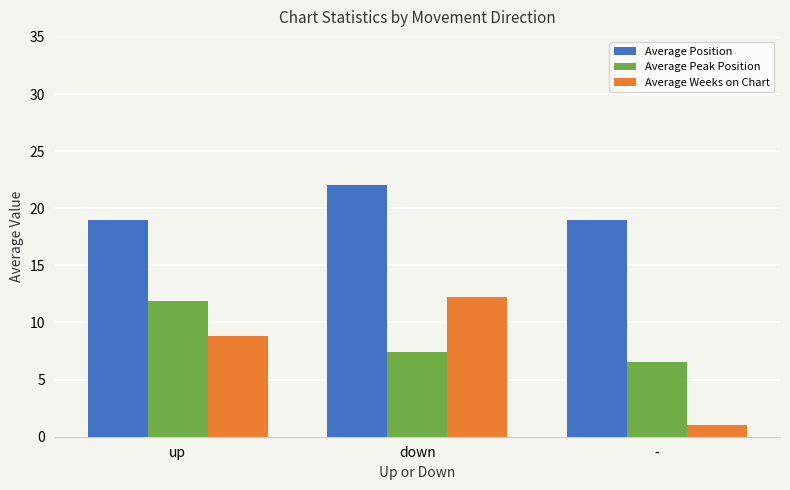

What is the average value of the Average Peak Position series?

8.6